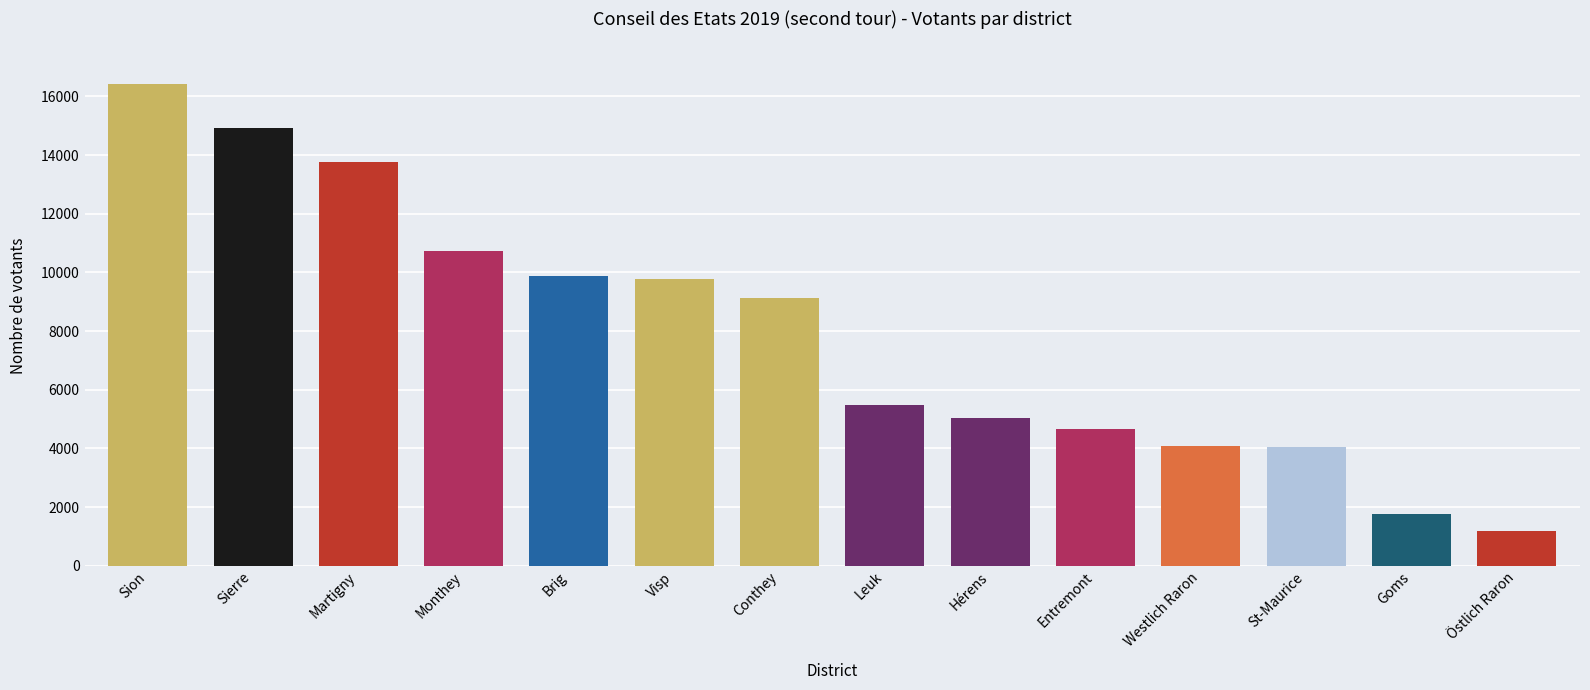

What is the label of the 14th bar from the left?

Östlich Raron